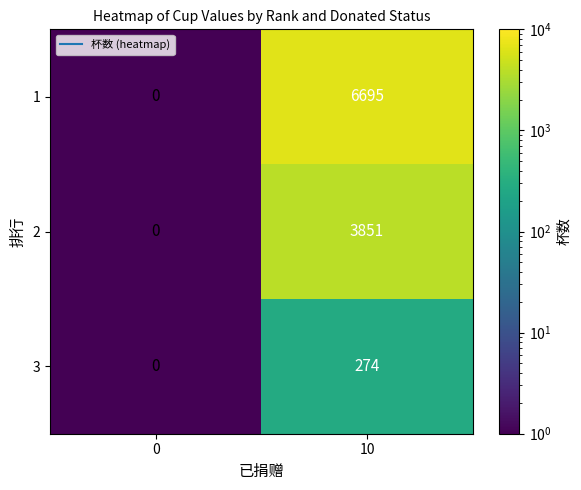

The 2 series shows -2004 at 0. True or false?

False